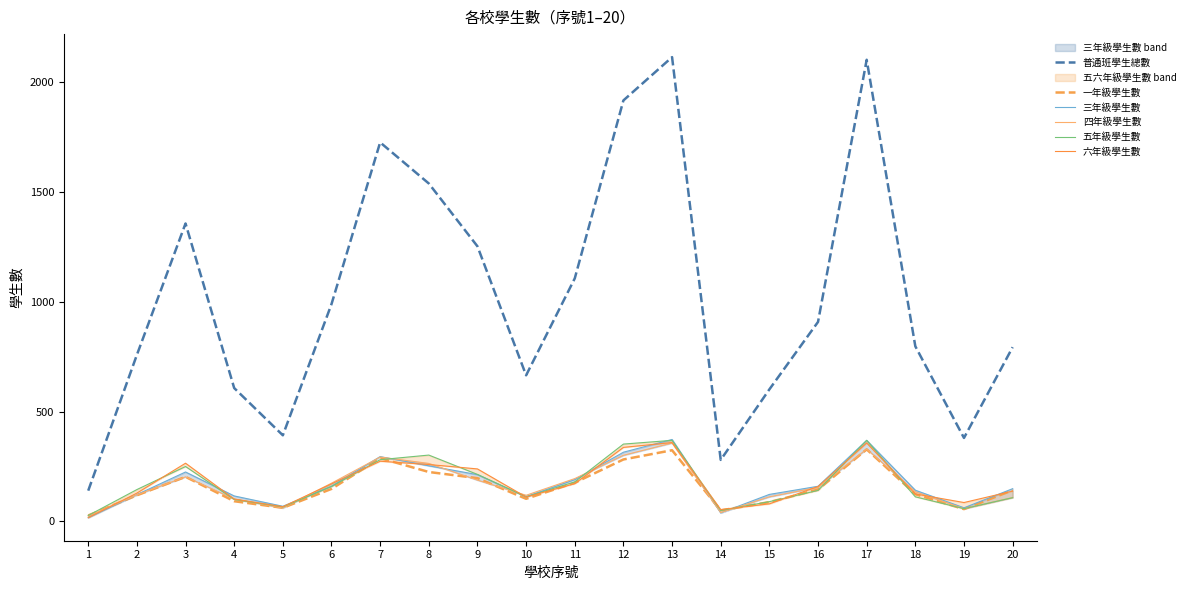

The 一年級學生數 series shows 119 at 2. True or false?

True